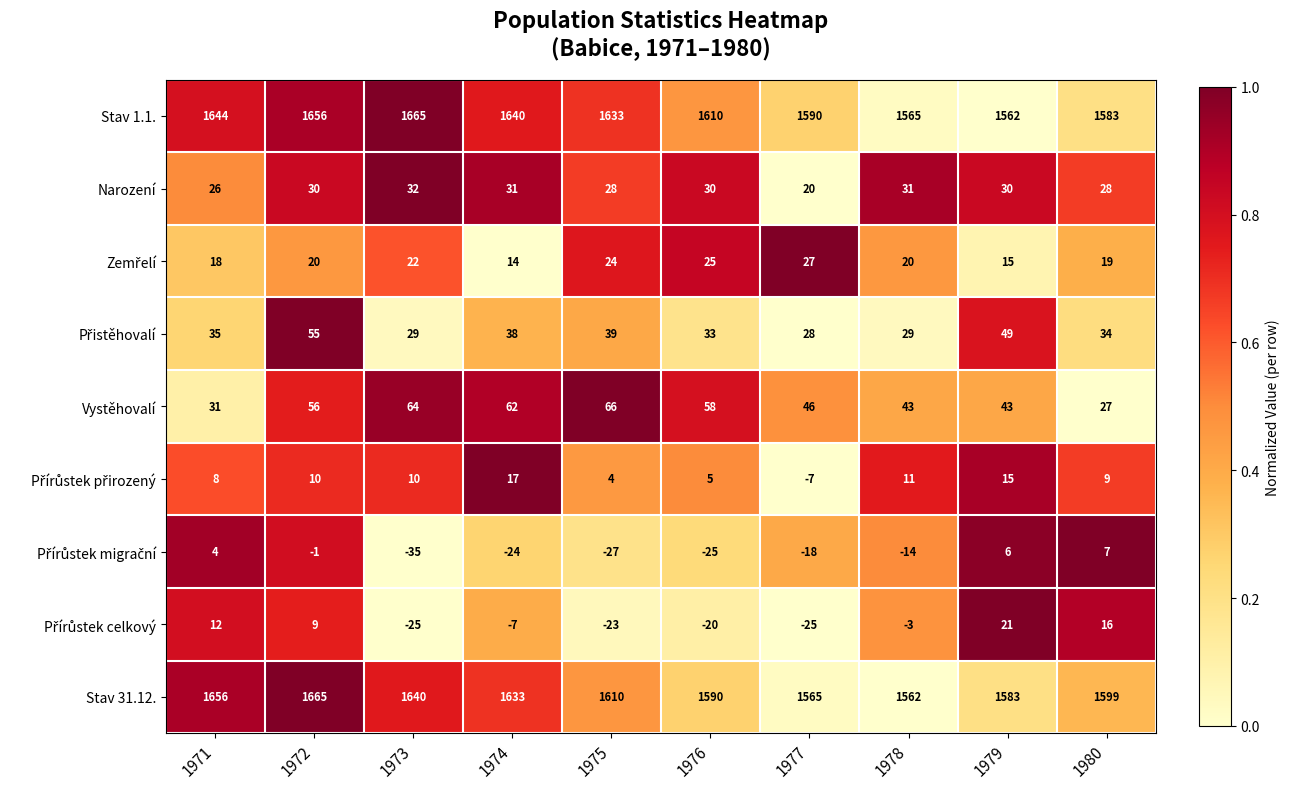

Rank the categories by Stav 31.12. value from lowest to highest.

1978, 1977, 1979, 1976, 1980, 1975, 1974, 1973, 1971, 1972